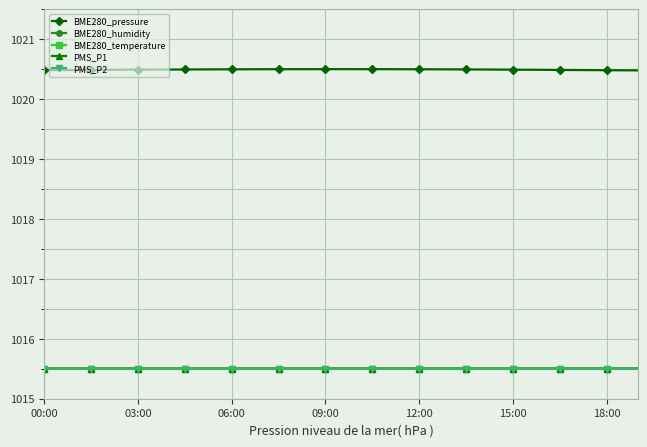

True or false: BME280_humidity and BME280_pressure cross at least once.

False